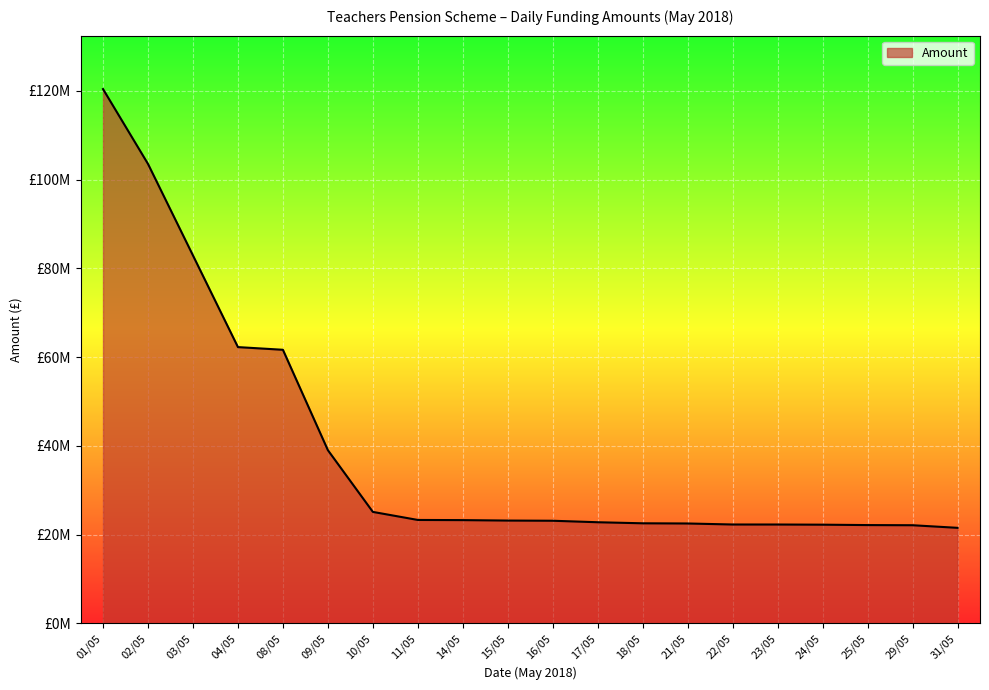

Rank the categories by value from lowest to highest.

31/05, 29/05, 25/05, 24/05, 23/05, 22/05, 21/05, 18/05, 17/05, 16/05, 15/05, 14/05, 11/05, 10/05, 09/05, 08/05, 04/05, 03/05, 02/05, 01/05